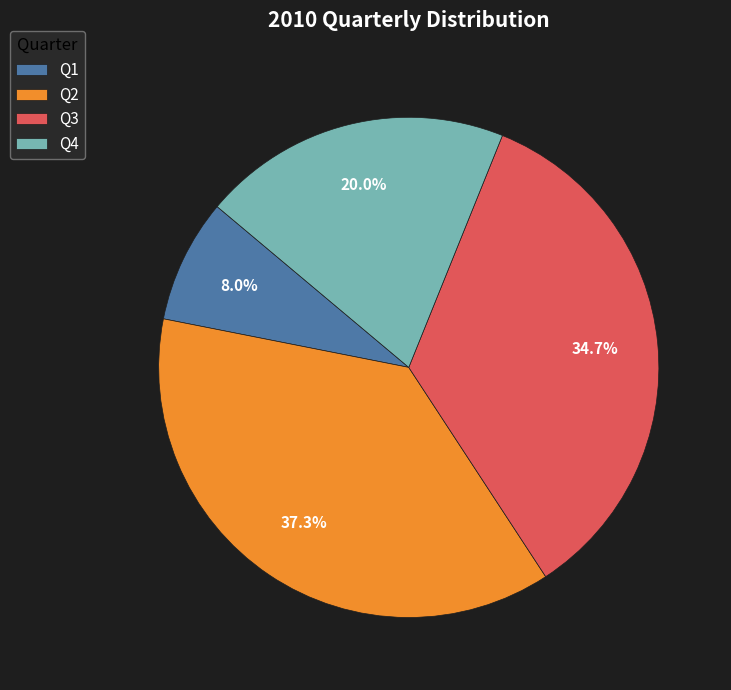

Does Q2 account for over 50% of the chart?

No